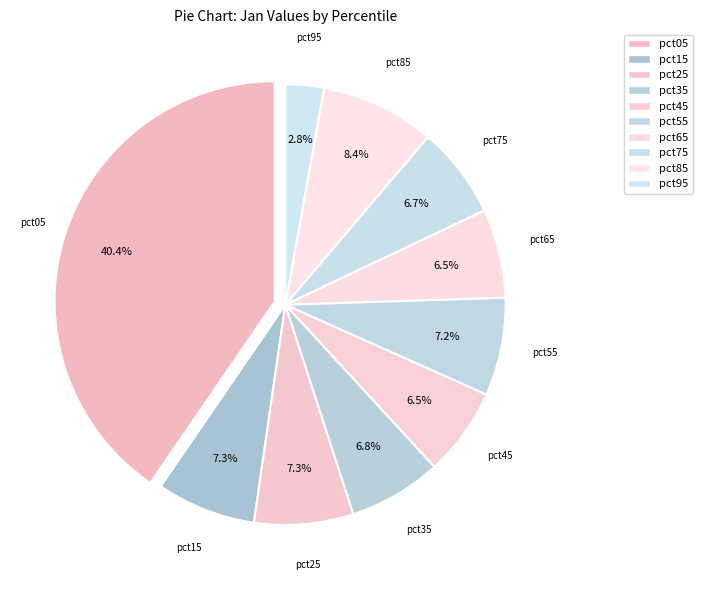

How many slices are in this pie chart?

10